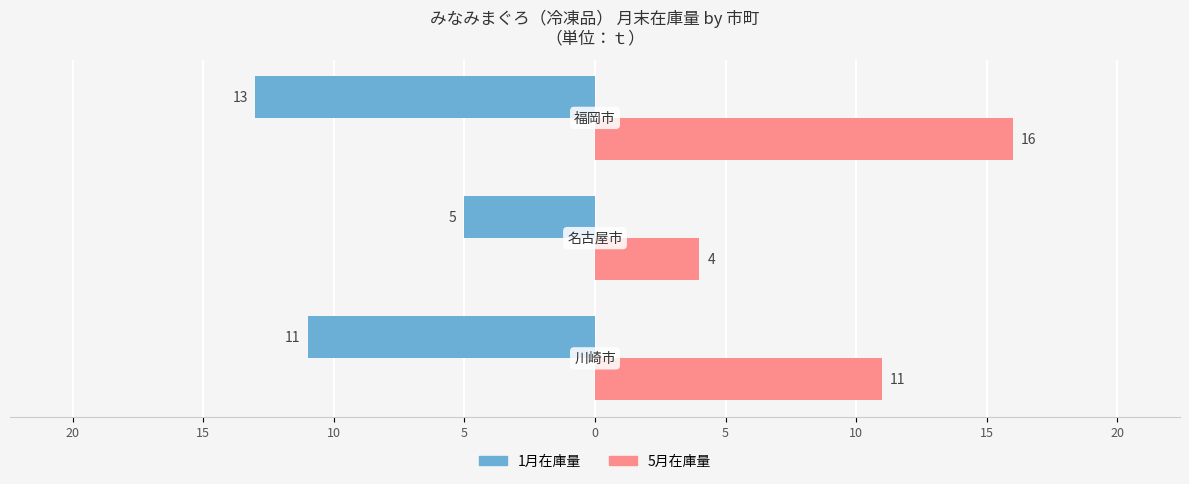

What are all the series names shown in the legend?

1月在庫量, 5月在庫量